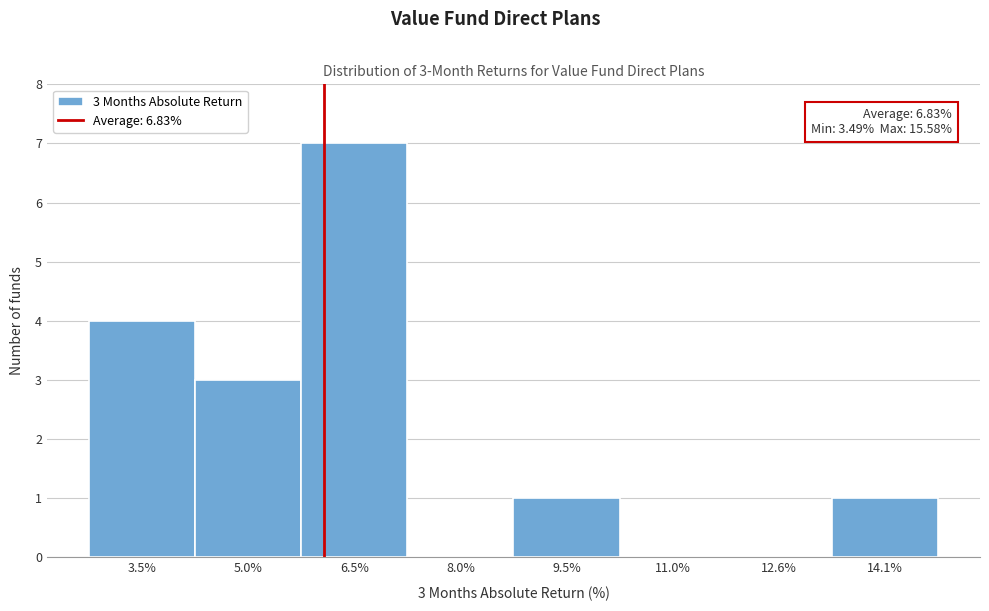

Reading left to right, list all the values displayed in this chart.

3.5%=4	5.0%=3	6.5%=7	8.0%=0	9.5%=1	11.0%=0	12.6%=0	14.1%=1